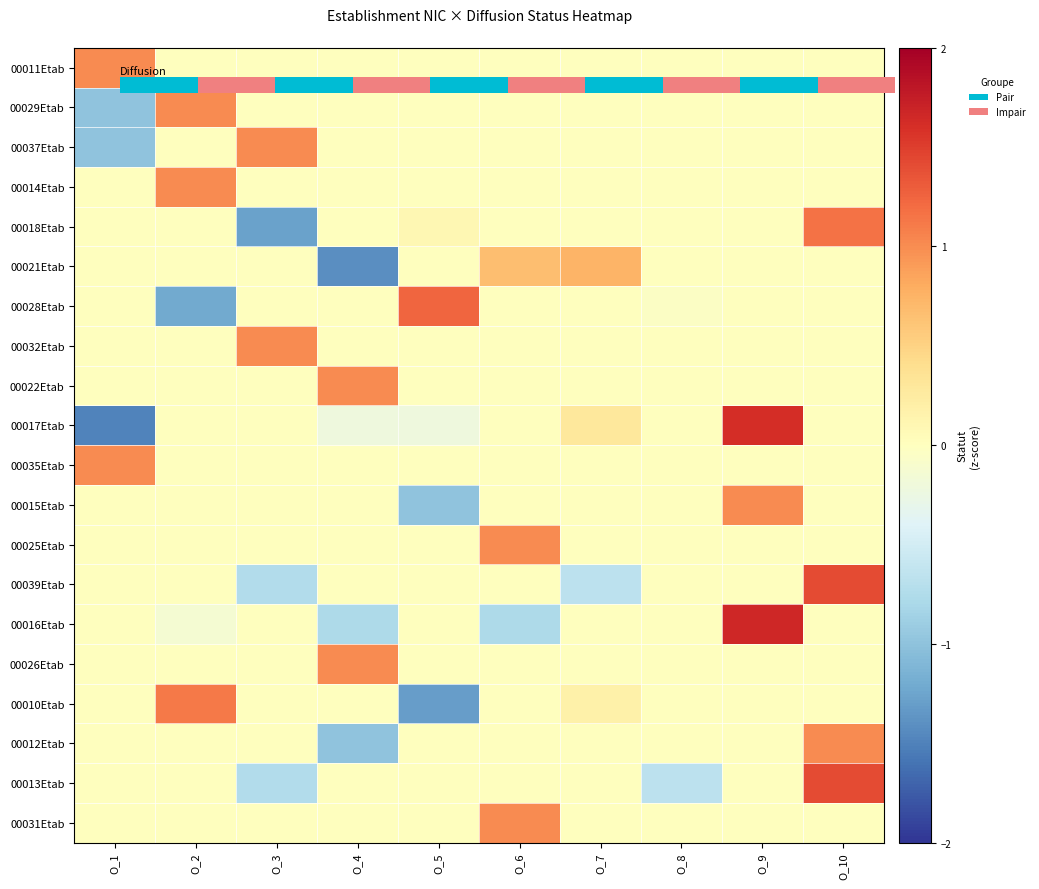

What is the difference between the highest and lowest values at O_6?

1.8